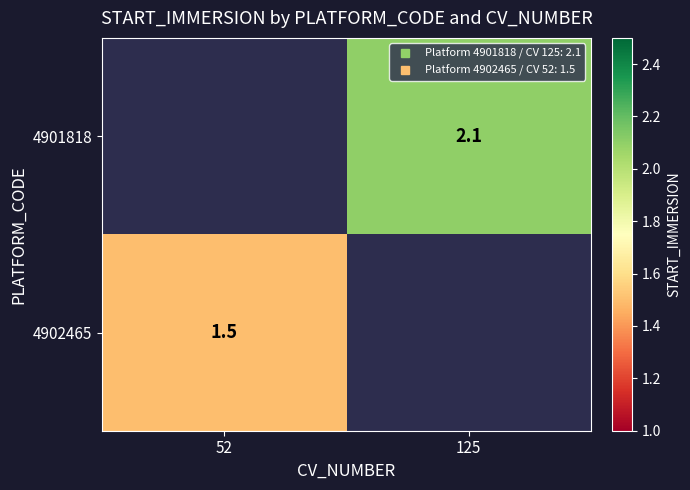

At which label does 4902465 reach its minimum?

52